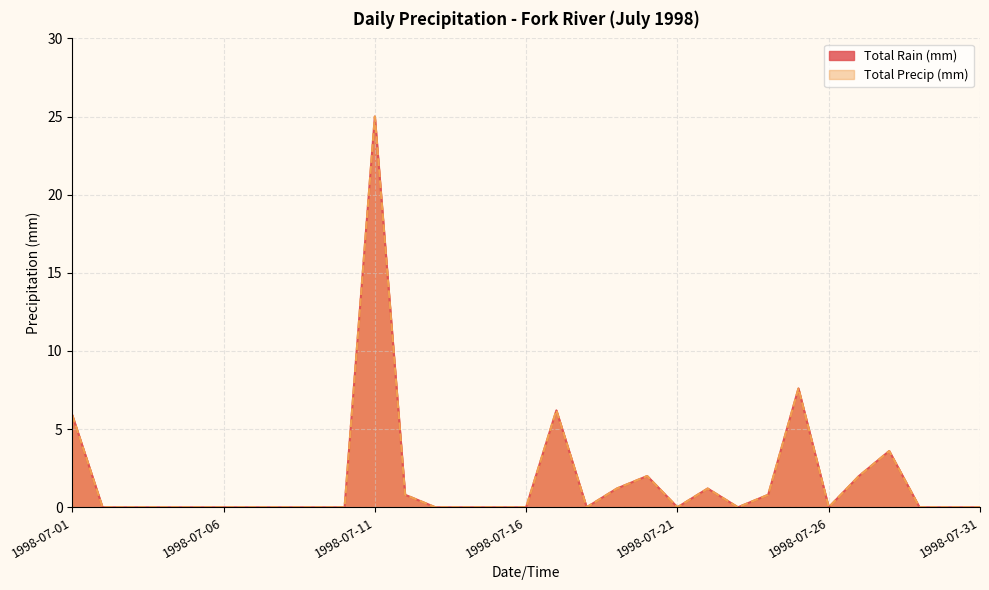

What are all the series names shown in the legend?

Total Rain (mm), Total Precip (mm)